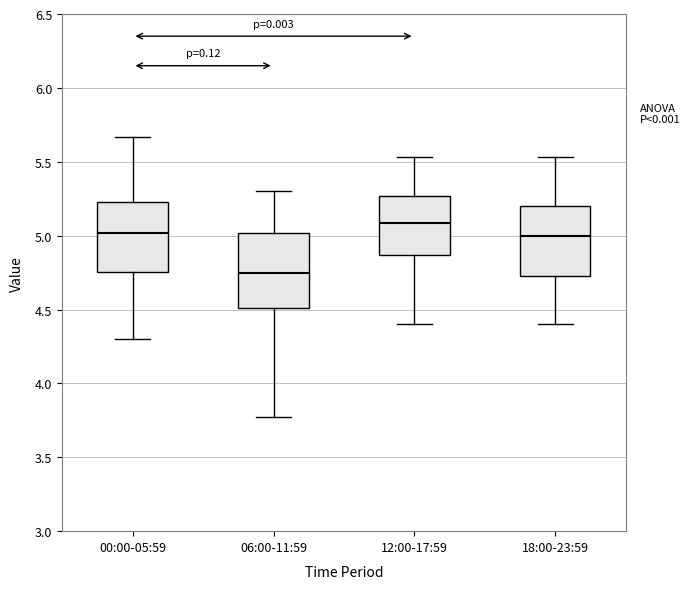

Reading left to right, transcribe this box plot: for each box, give where its median line is, the range the box spans, and where its two whiskers end, as read against the y-axis. The values are not printed on the chart, so give them approximately, as read against the axis.

00:00-05:59: median 5.00, box 4.75 to 5.25, whiskers 4.30 to 5.65
06:00-11:59: median 4.75, box 4.50 to 5.00, whiskers 3.75 to 5.30
12:00-17:59: median 5.10, box 4.85 to 5.25, whiskers 4.40 to 5.55
18:00-23:59: median 5.00, box 4.75 to 5.20, whiskers 4.40 to 5.55